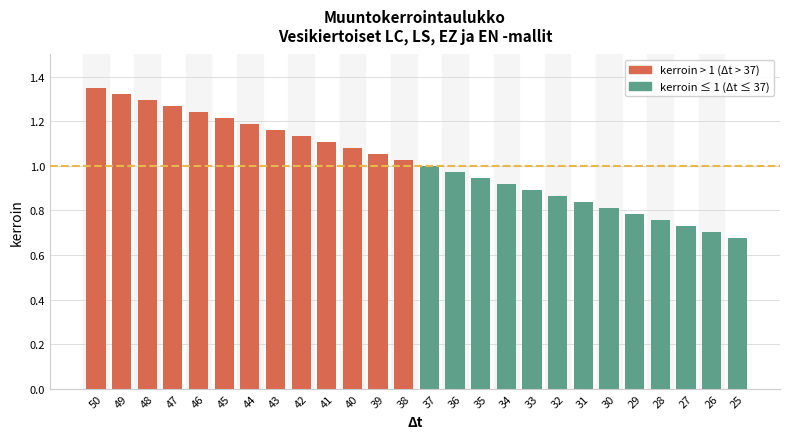

Which category has the highest value across all series?

50